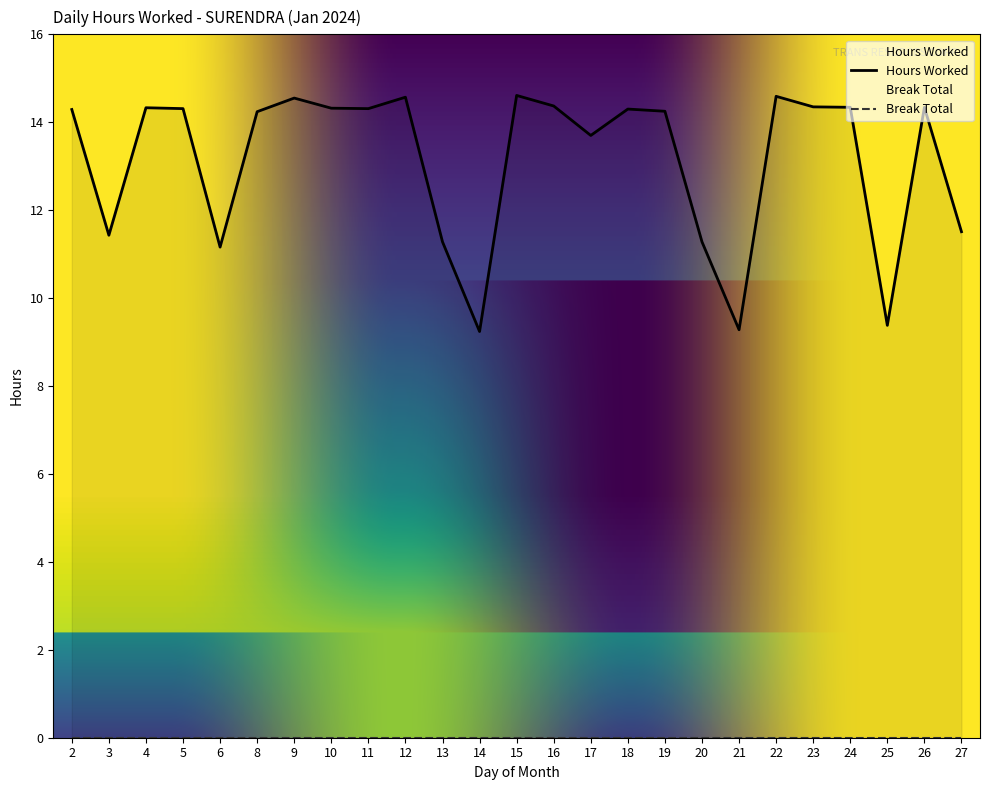

Which category has the lowest value across all series?

14